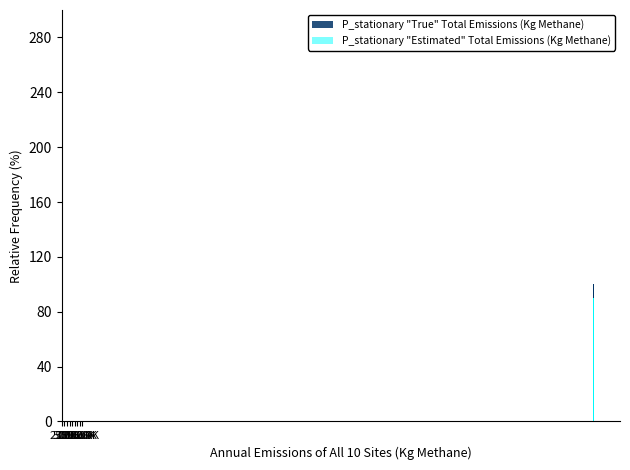

What is the label of the 4th bar from the right?

50.0K